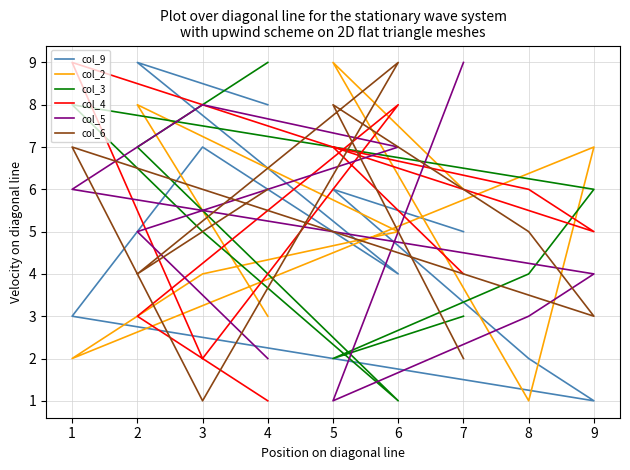

Between which two adjacent categories do col_4 and col_5 first intersect?

7 and 5